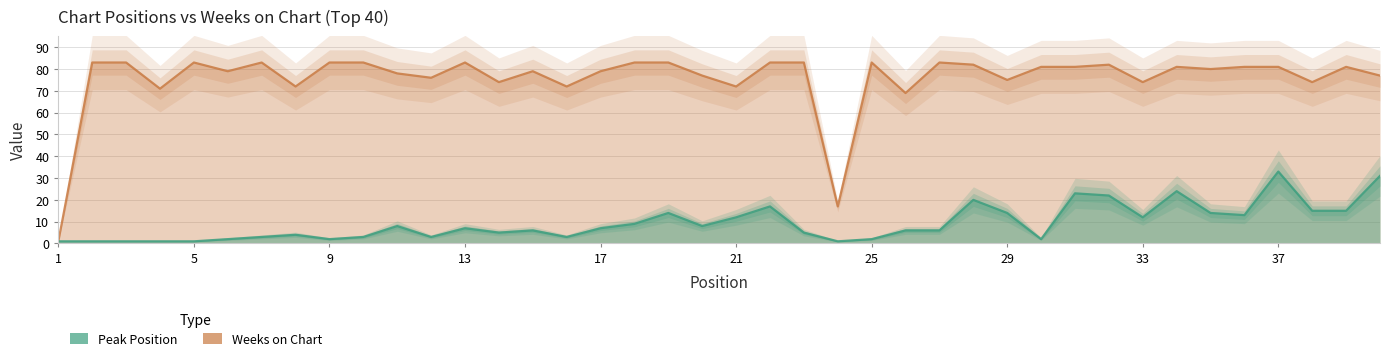

Reading left to right, list all the values displayed in this chart.

Peak Position: 1=1	2=1	3=1	4=1	5=1	6=2	7=3	8=4	9=2	10=3	11=8	12=3	13=7	14=5	15=6	16=3	17=7	18=9	19=14	20=8	21=12	22=17	23=5	24=1	25=2	26=6	27=6	28=20	29=14	30=2	31=23	32=22	33=12	34=24	35=14	36=13	37=33	38=15	39=15	40=31
Weeks on Chart: 1=1	2=83	3=83	4=71	5=83	6=79	7=83	8=72	9=83	10=83	11=78	12=76	13=83	14=74	15=79	16=72	17=79	18=83	19=83	20=77	21=72	22=83	23=83	24=17	25=83	26=69	27=83	28=82	29=75	30=81	31=81	32=82	33=74	34=81	35=80	36=81	37=81	38=74	39=81	40=77